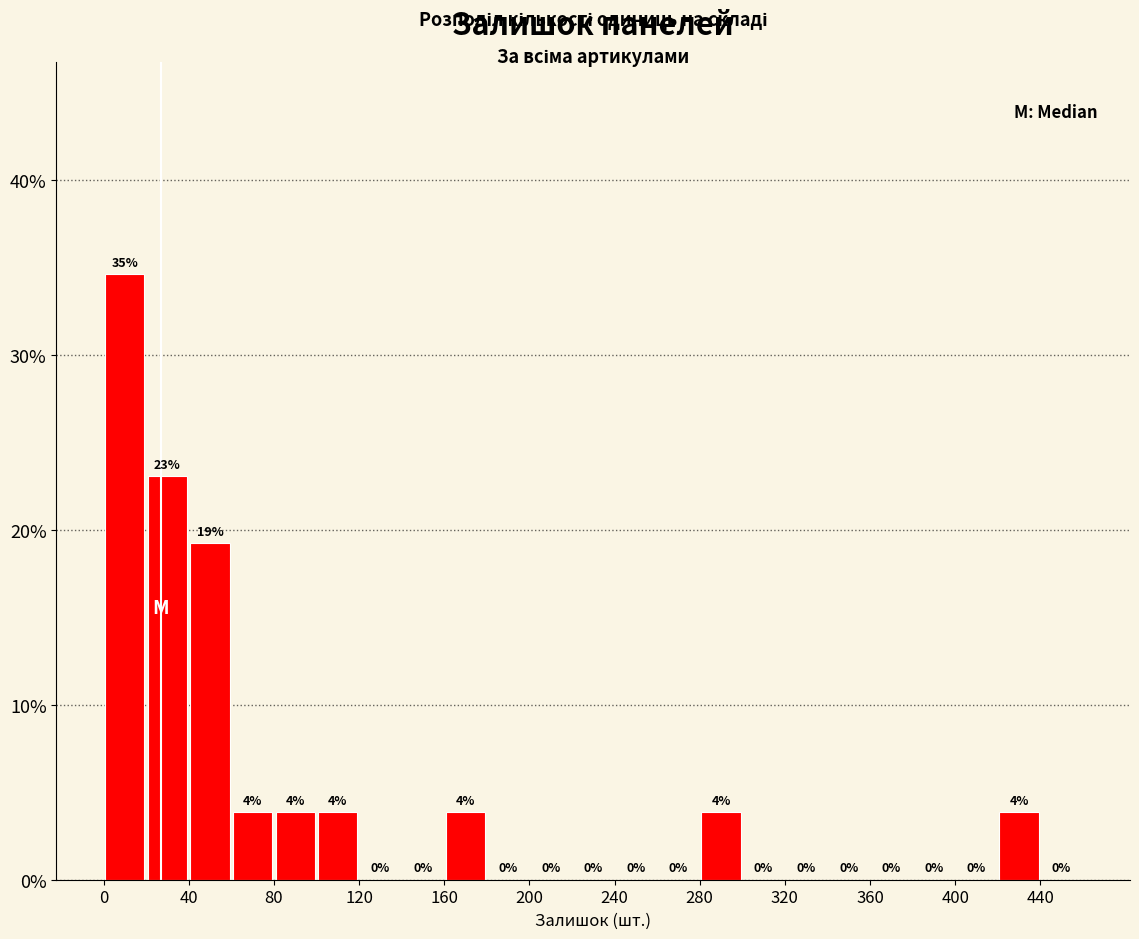

Which range on the x-axis has the tallest bar?

0 to 20